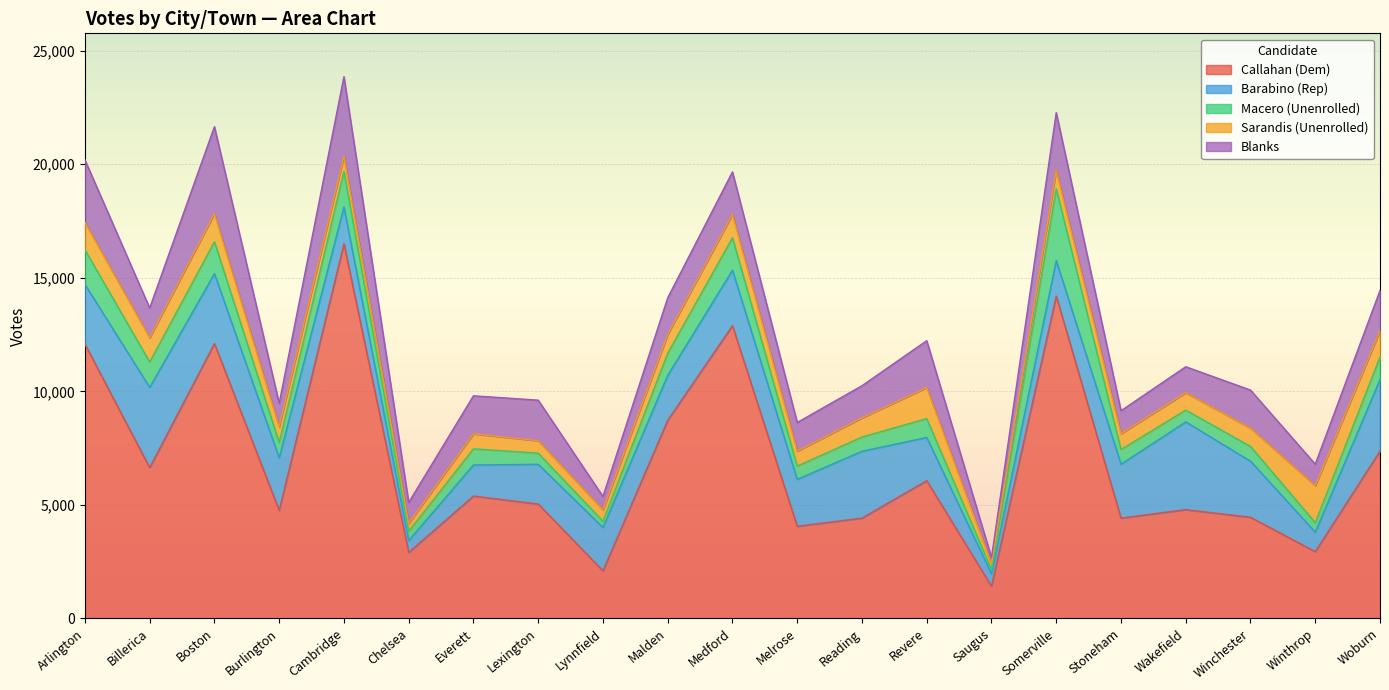

At how many categories does at least one series exceed 14331?

1